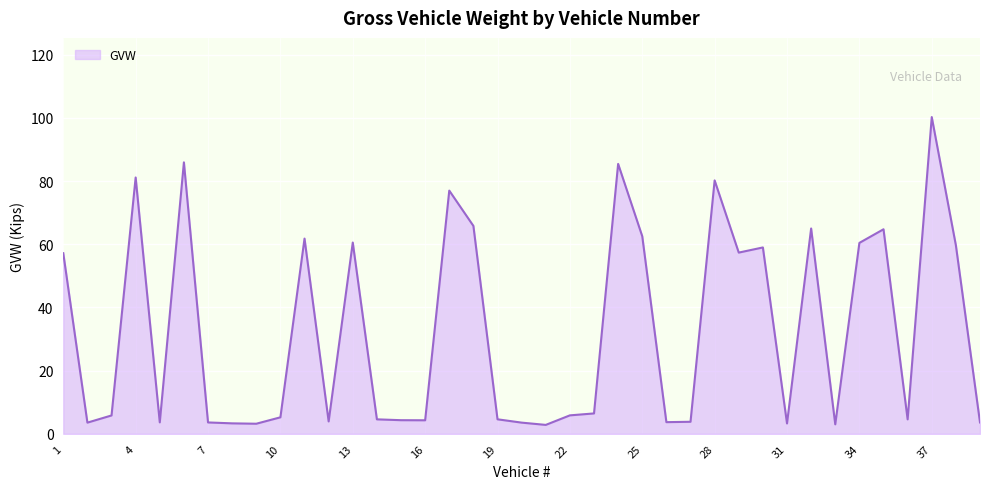

How many lines are shown in the chart?

1